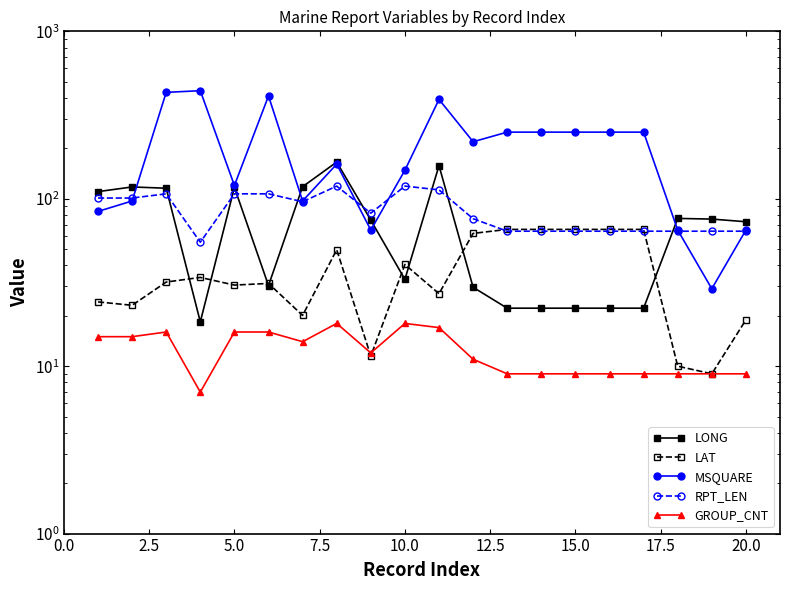

Which series ends up on top after the final intersection of GROUP_CNT and LAT?

LAT